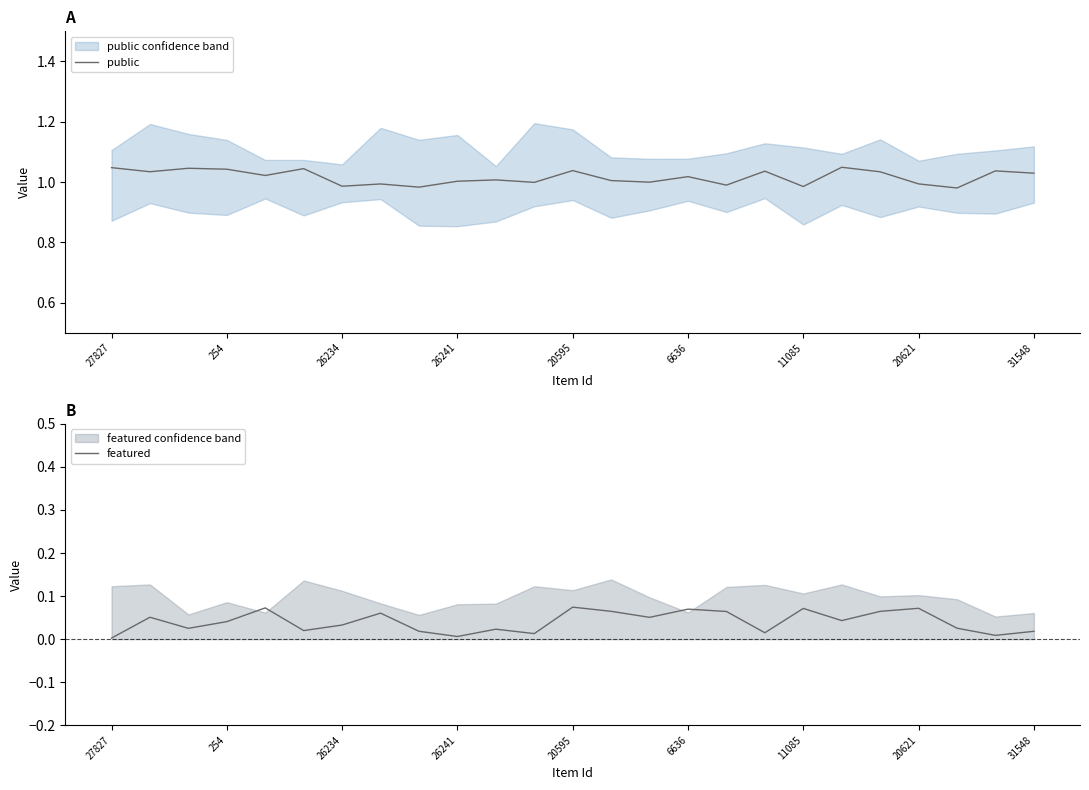

What are all the series names shown in the legend?

public, featured